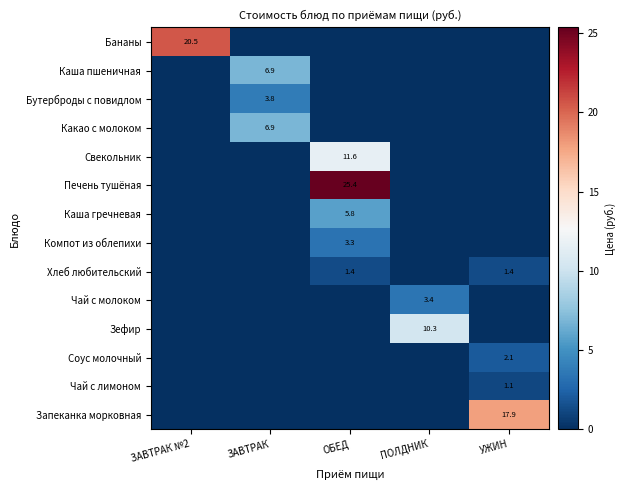

Where is Зефир nearest to the value 5?

ЗАВТРАК №2